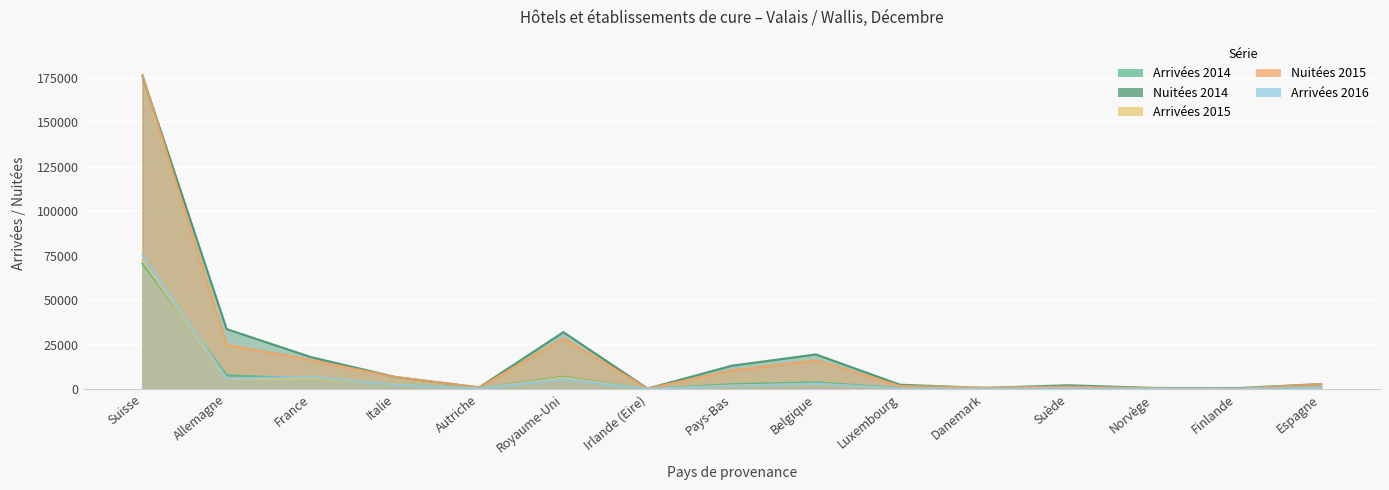

What position from the left is Espagne?

15